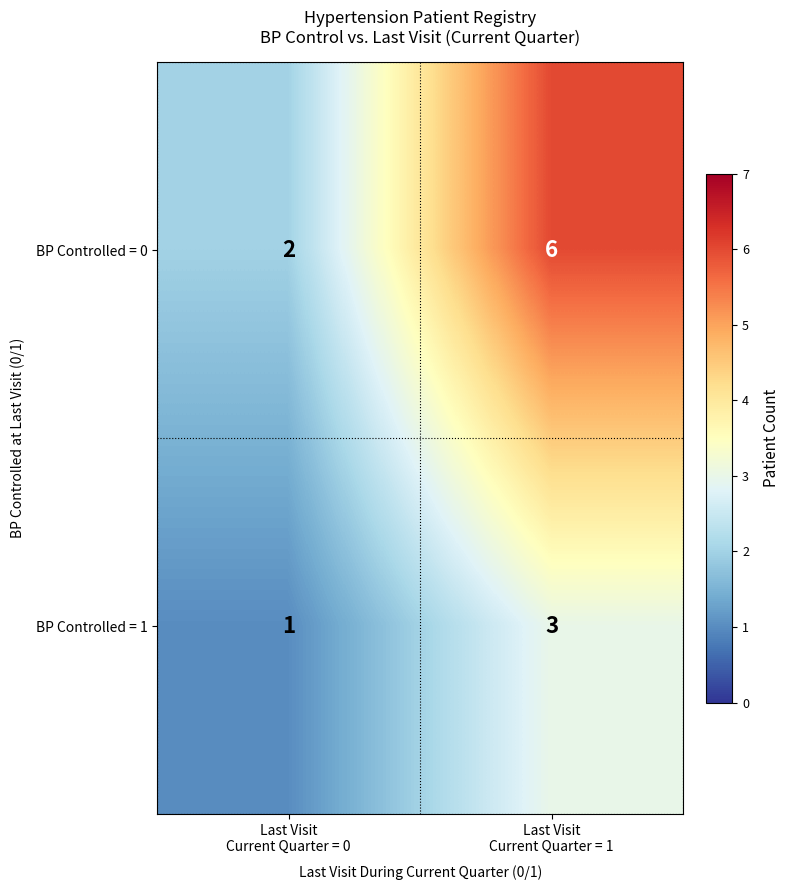

Reading left to right, transcribe all the data shown in this chart.

BP Controlled = 0: 2	6
BP Controlled = 1: 1	3